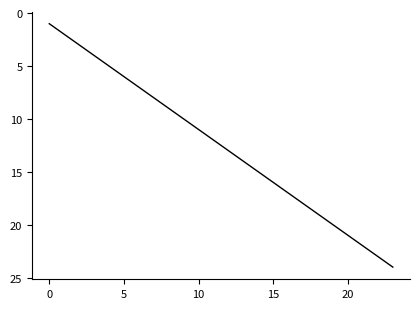

What is the sum of all values?

300